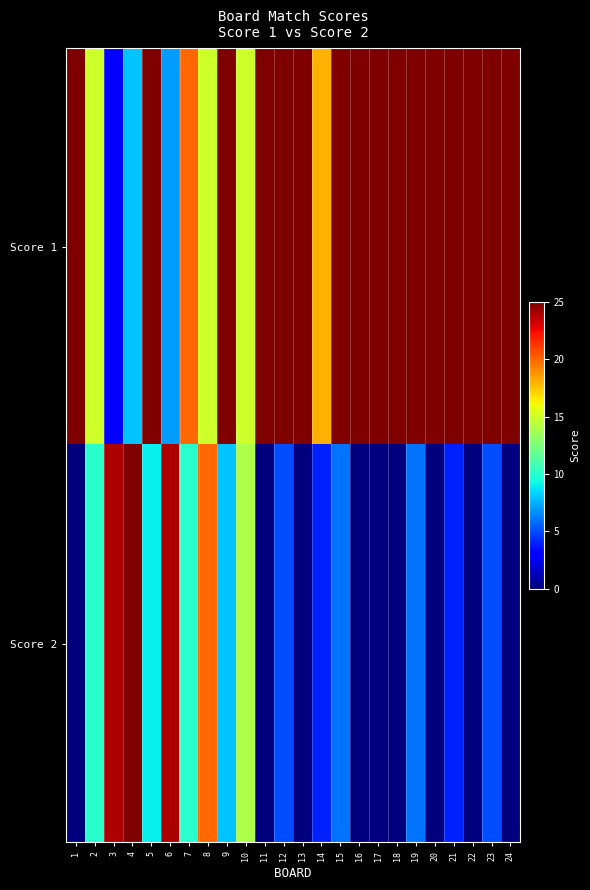

Reading left to right, what are all the values shown in this chart?

Score 1: 1=25	2=15	3=3	4=8	5=25	6=7	7=20	8=15	9=25	10=15	11=25	12=25	13=25	14=18	15=25	16=25	17=25	18=25	19=25	20=25	21=25	22=25	23=25	24=25
Score 2: 1=0	2=10	3=24	4=25	5=9	6=24	7=10	8=20	9=8	10=14	11=0	12=5	13=0	14=4	15=6	16=0	17=0	18=0	19=6	20=0	21=4	22=0	23=5	24=0